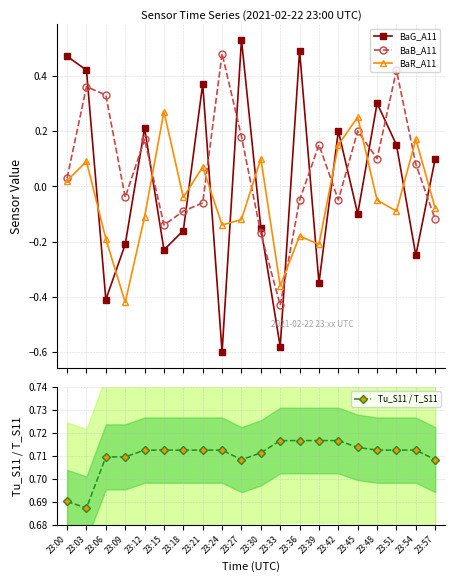

How many values in BaR_A11 are above zero?

8